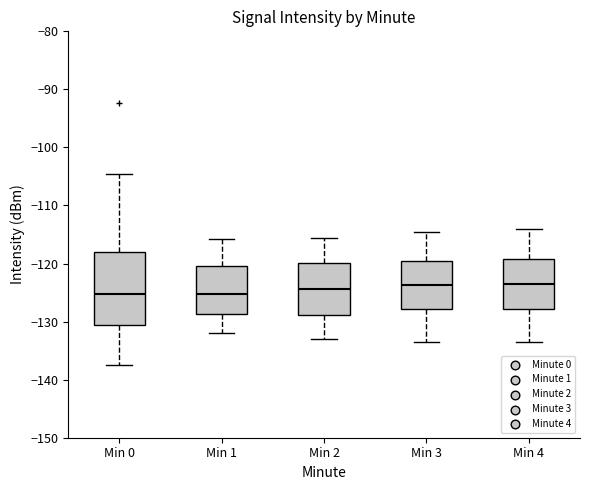

Where is the lower edge of the box for Min 3 on the y-axis? The values are not printed on the chart, so give them approximately, as read against the axis.

-128